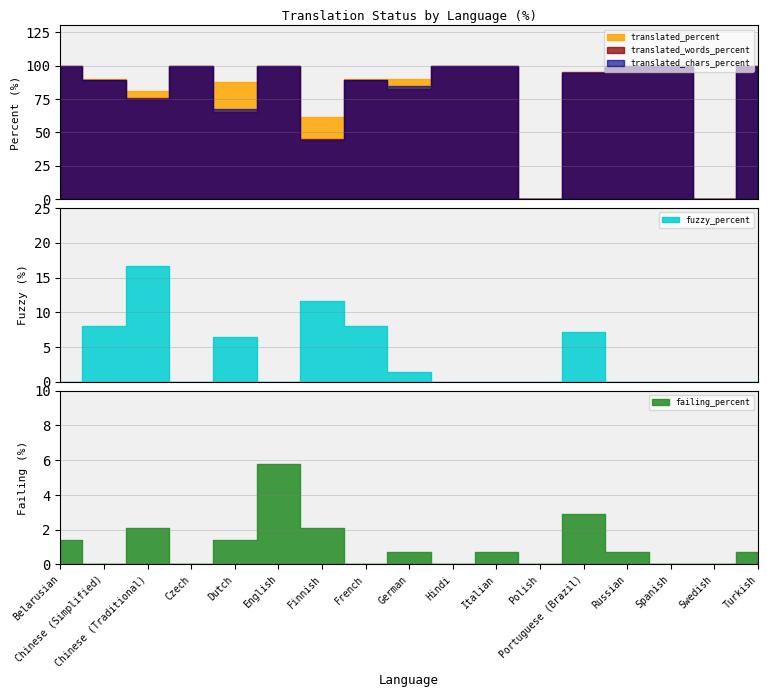

True or false: translated_words_percent and translated_percent intersect in this chart.

False